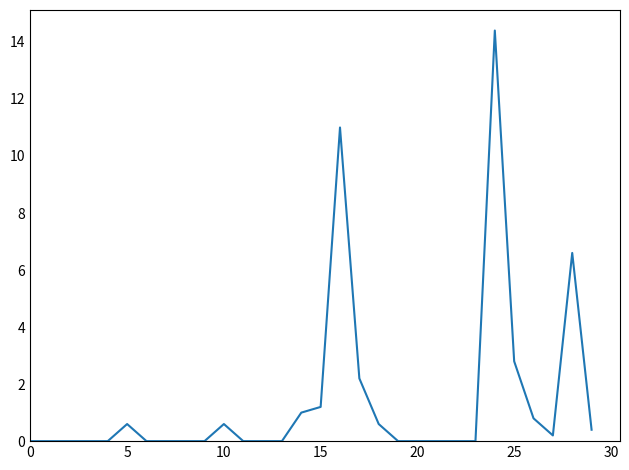

How many lines are shown in the chart?

1